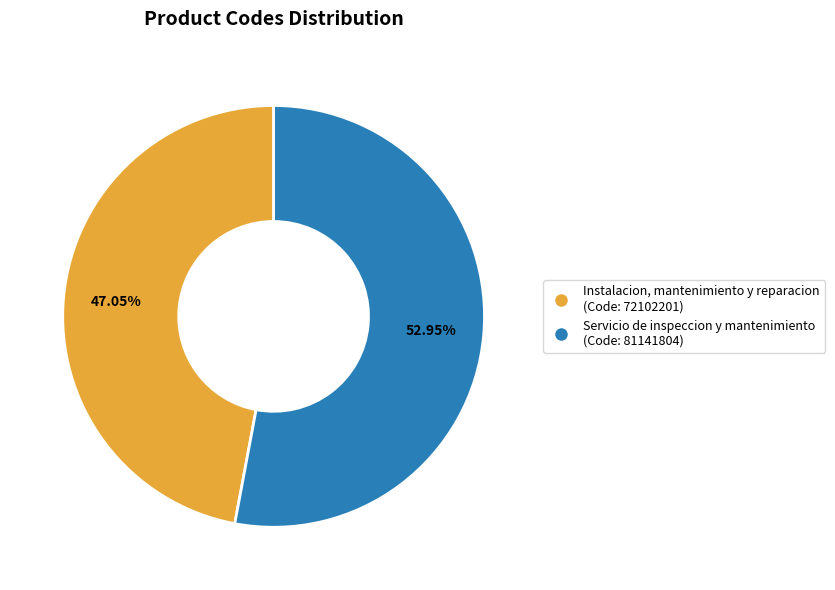

To the nearest percent, what portion does Servicio de inspeccion y mantenimiento represent?

53%